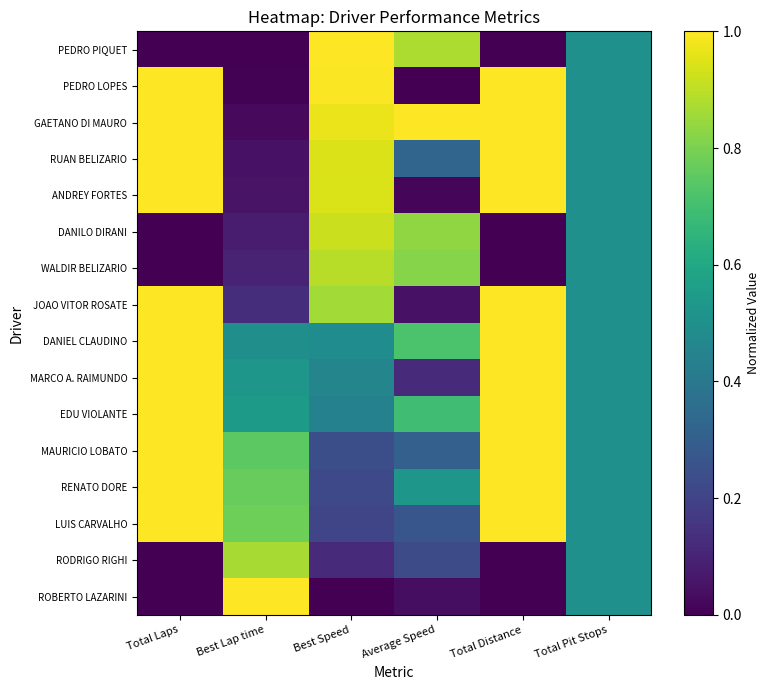

List the series in order of their peak value, highest first.

PEDRO PIQUET, PEDRO LOPES, GAETANO DI MAURO, RUAN BELIZARIO, ANDREY FORTES, JOAO VITOR ROSATE, DANIEL CLAUDINO, MARCO A. RAIMUNDO, EDU VIOLANTE, MAURICIO LOBATO, RENATO DORE, LUIS CARVALHO, ROBERTO LAZARINI, DANILO DIRANI, WALDIR BELIZARIO, RODRIGO RIGHI